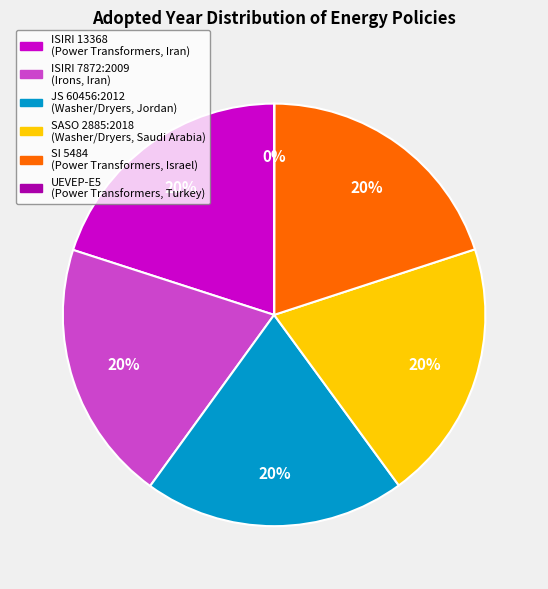

Is there a majority slice in this chart?

No